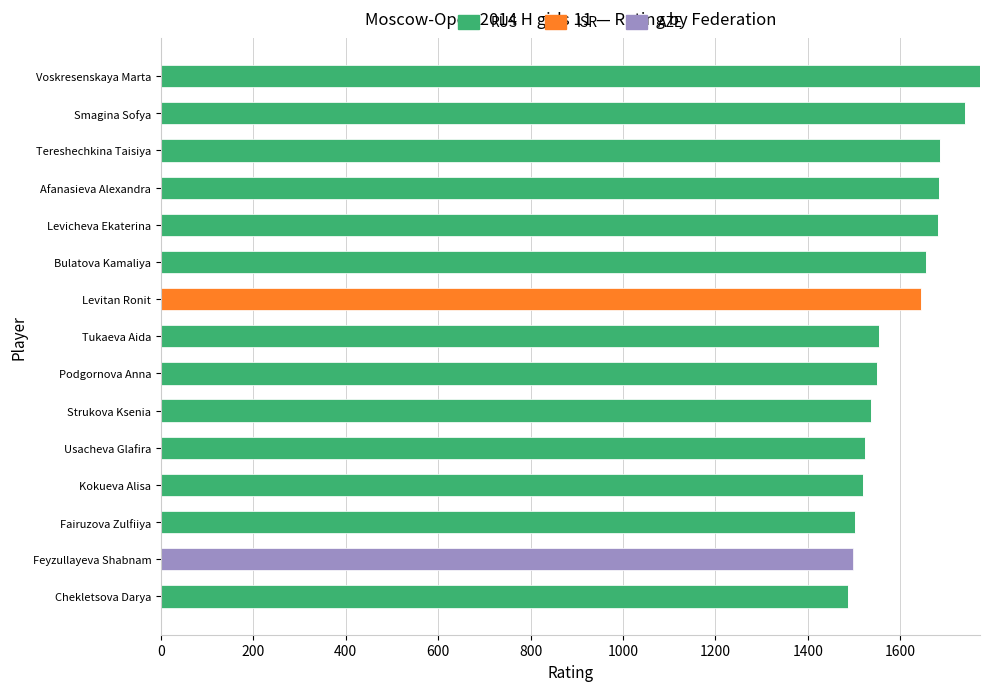

Is it true that RUS equals 1519 at Kokueva Alisa?

True